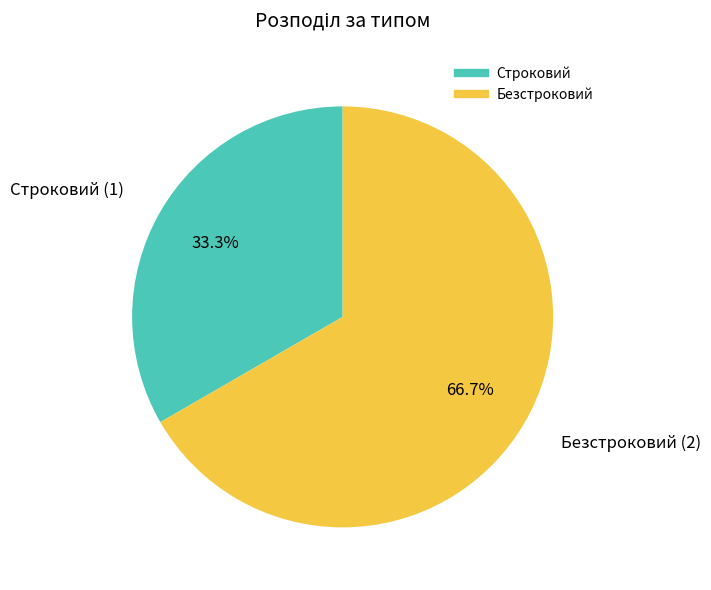

Which has a higher value, Строковий or Безстроковий?

Безстроковий